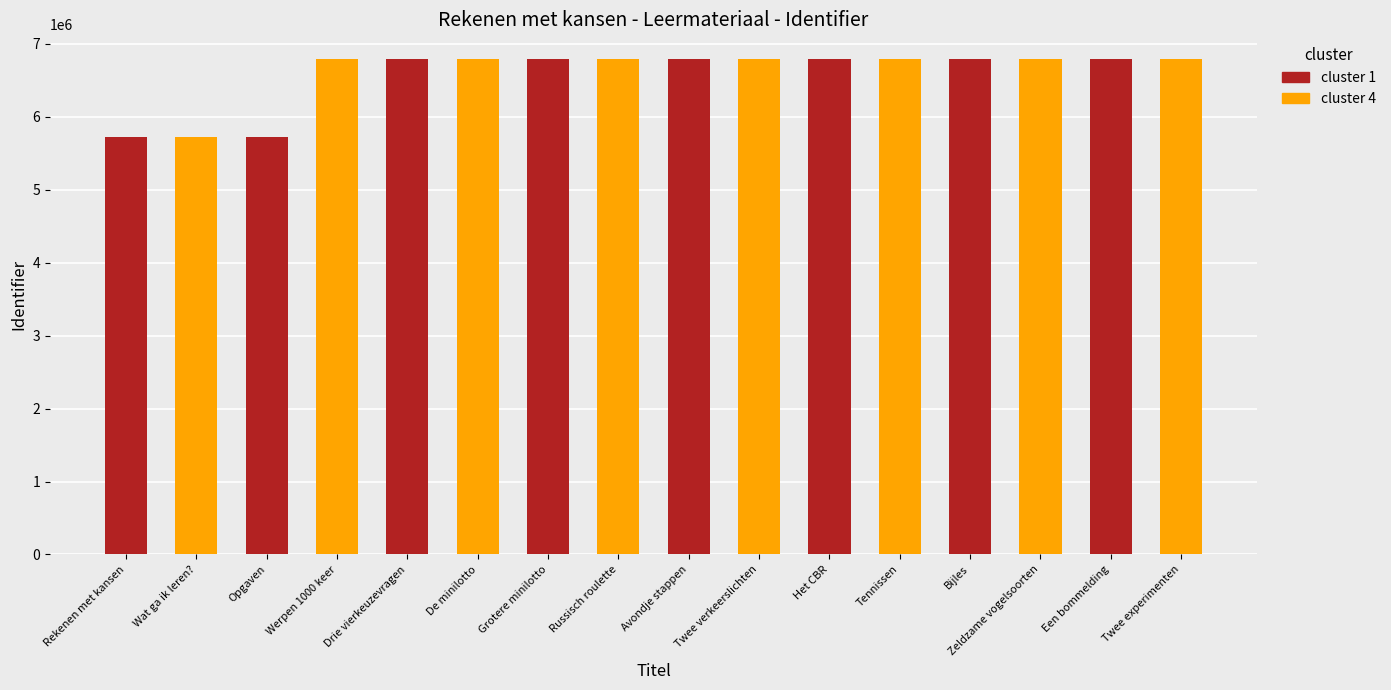

The value at Werpen 1000 keer is 6790725. True or false?

True